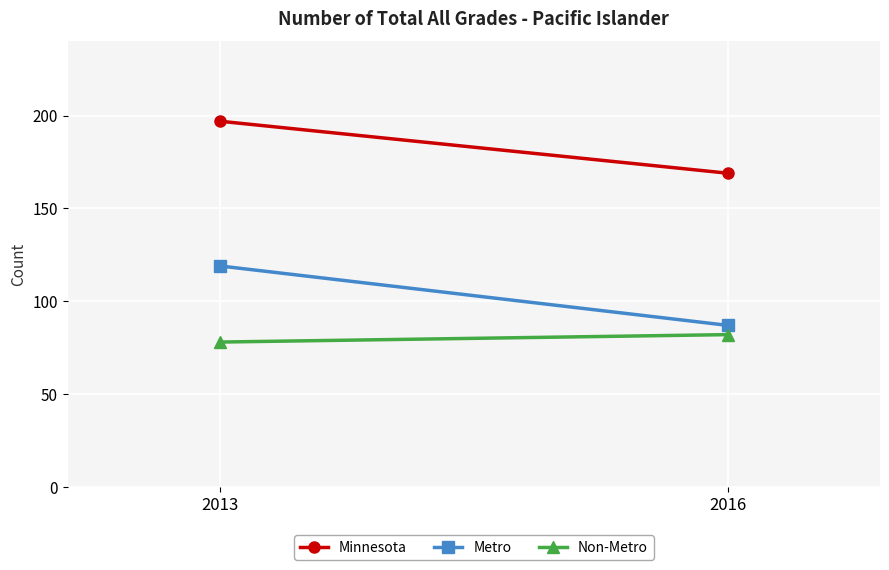

What is the value of the Metro point at the 1st from the left?

119